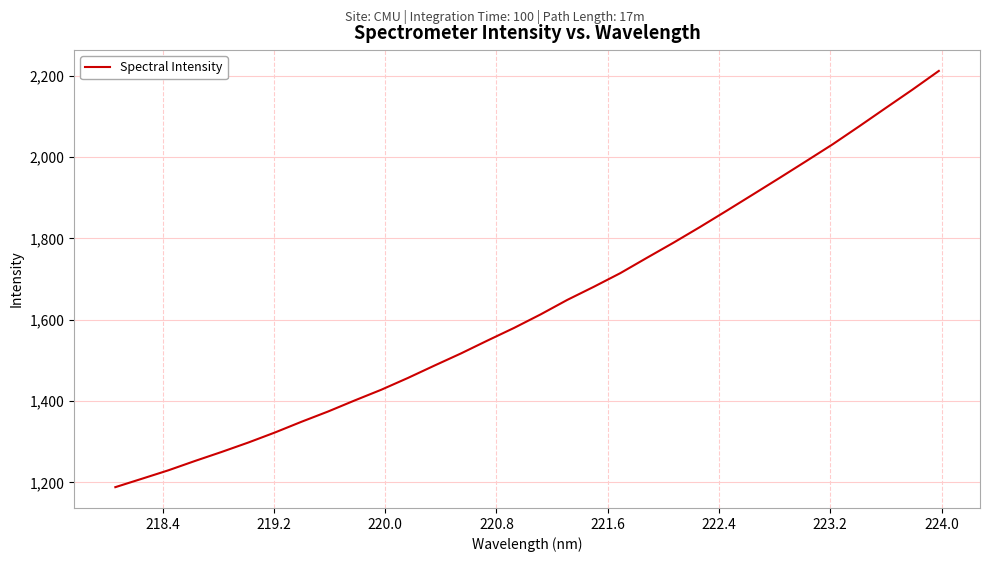

What is the difference between the maximum and minimum values?

1022.9